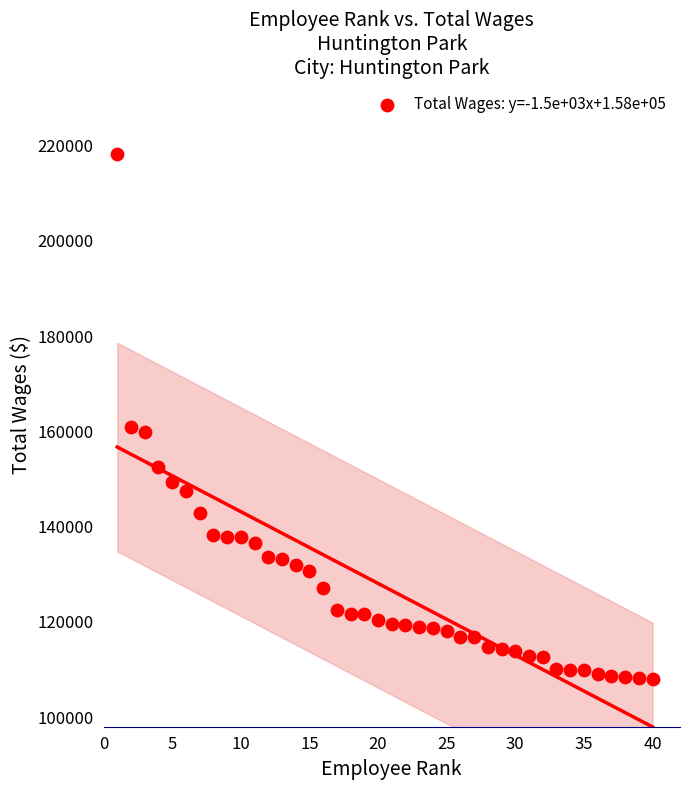

What is the range of X values (max minus min)?

39